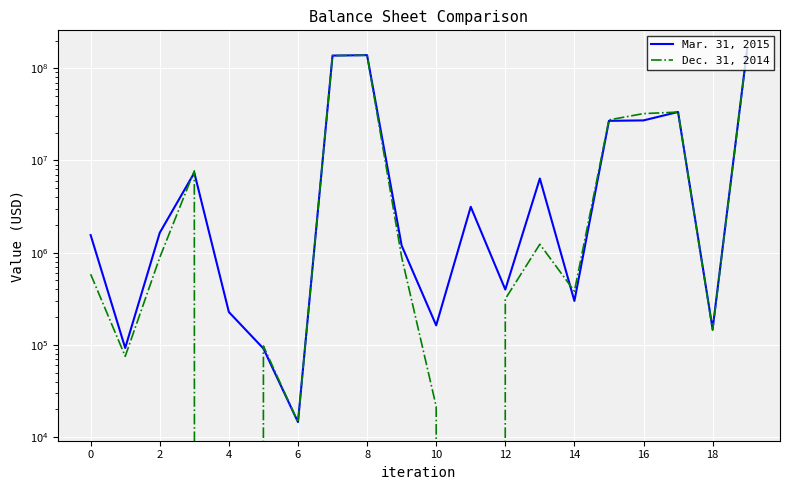

At which category is the sum across all series the highest?

19